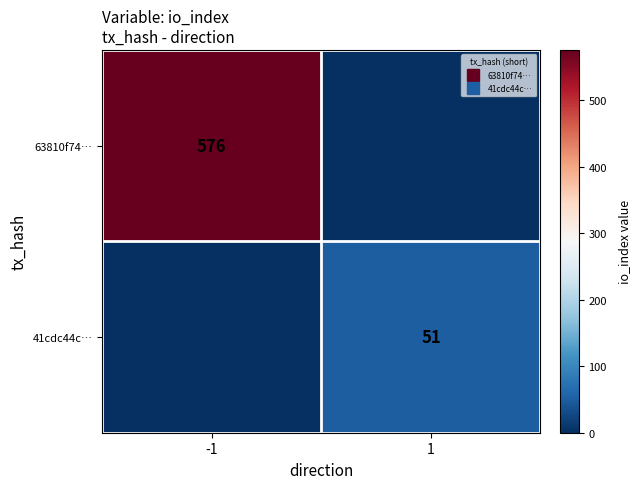

What is the total value across all series at 1?

51